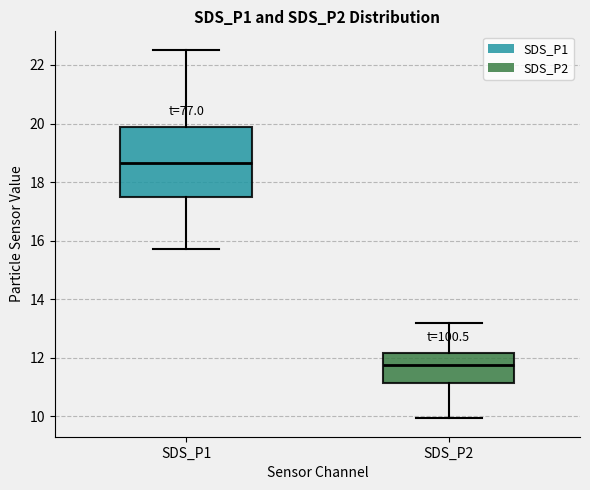

Reading left to right, transcribe this box plot: for each box, give where its median line is, the range the box spans, and where its two whiskers end, as read against the y-axis. The values are not printed on the chart, so give them approximately, as read against the axis.

SDS_P1: median 18.6, box 17.6 to 19.8, whiskers 15.8 to 22.6
SDS_P2: median 11.8, box 11.2 to 12.2, whiskers 10.0 to 13.2